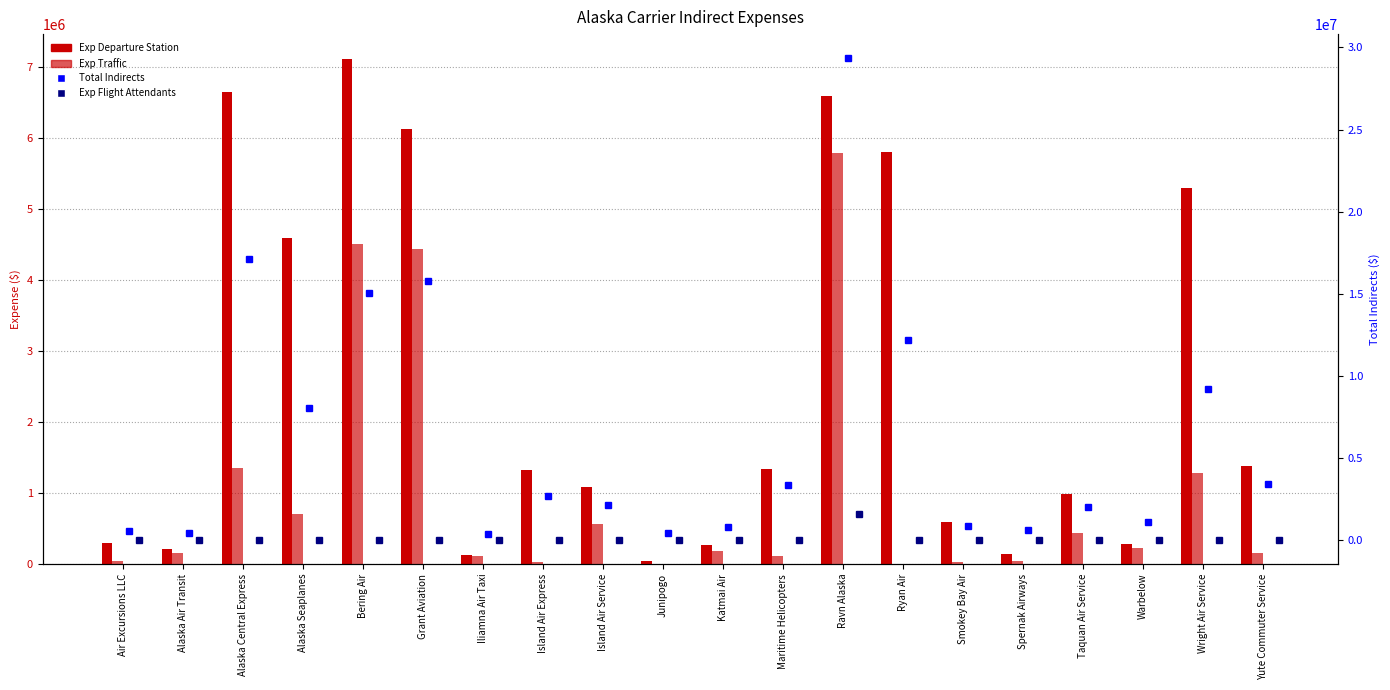

Is it true that Exp Departure Station equals 990726 at Taquan Air Service?

True